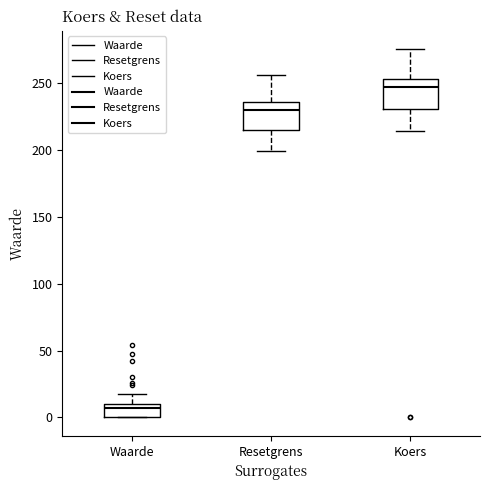

Where does the lower whisker of the box for Resetgrens end on the y-axis? The values are not printed on the chart, so give them approximately, as read against the axis.

200